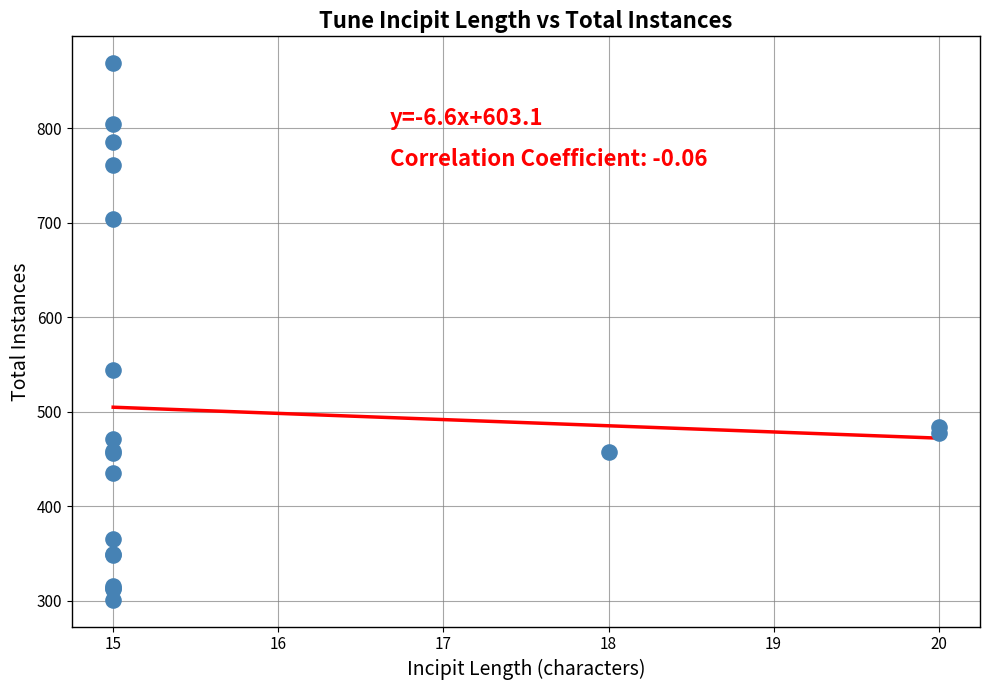

What Y value in the scatter plot is closest to 585?

544